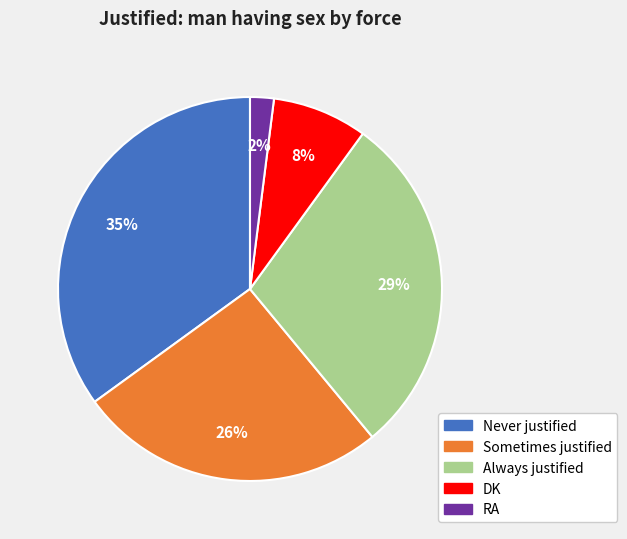

Does Always justified account for over 50% of the chart?

No